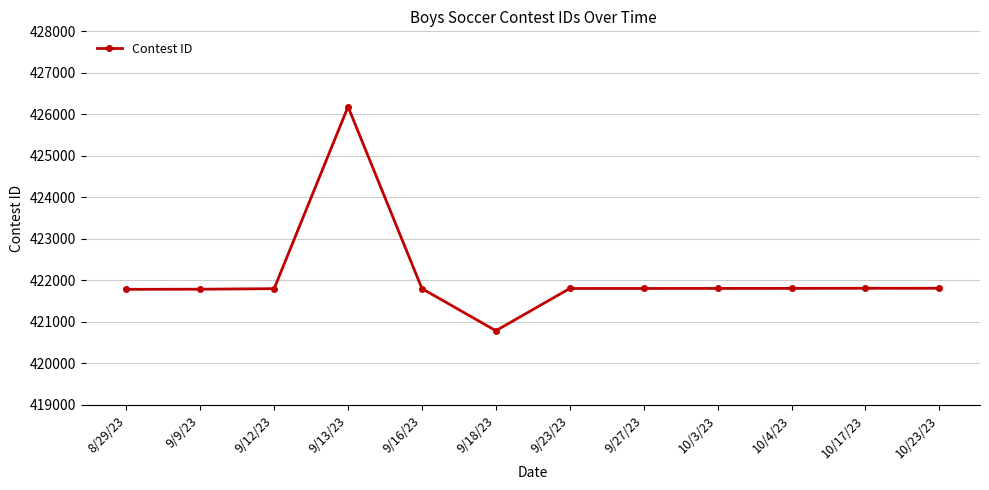

How many categories are shown in the chart?

12